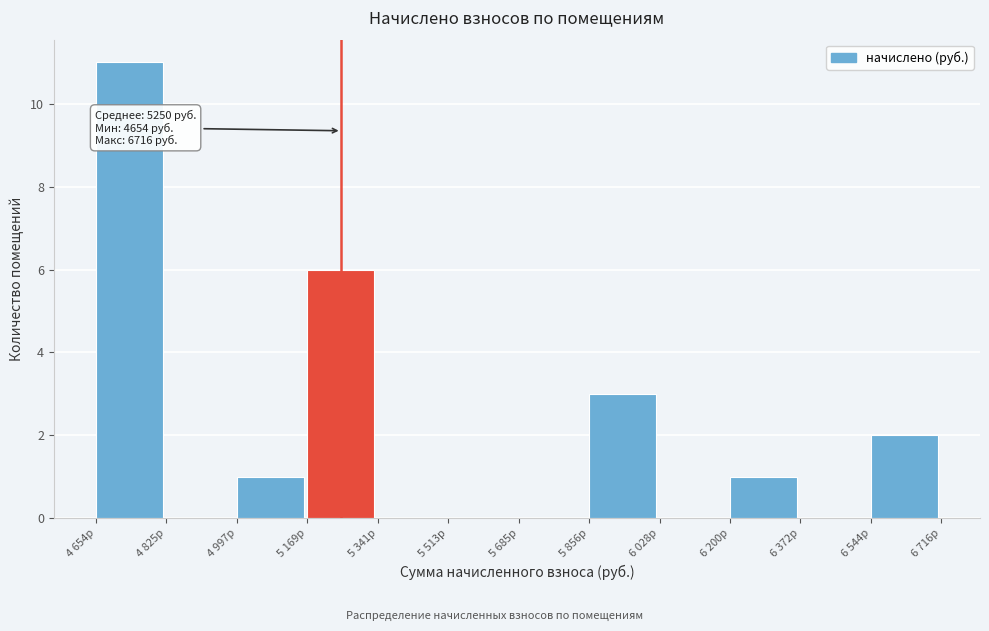

Reading left to right, what are all the values shown in this chart?

4 654р=11	4 825р=0	4 997р=1	5 169р=6	5 341р=0	5 513р=0	5 685р=0	5 856р=3	6 028р=0	6 200р=1	6 372р=0	6 544р=2